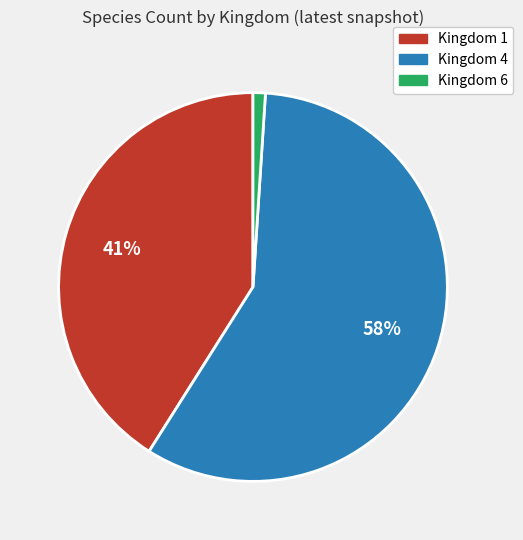

How many slices are in this pie chart?

3